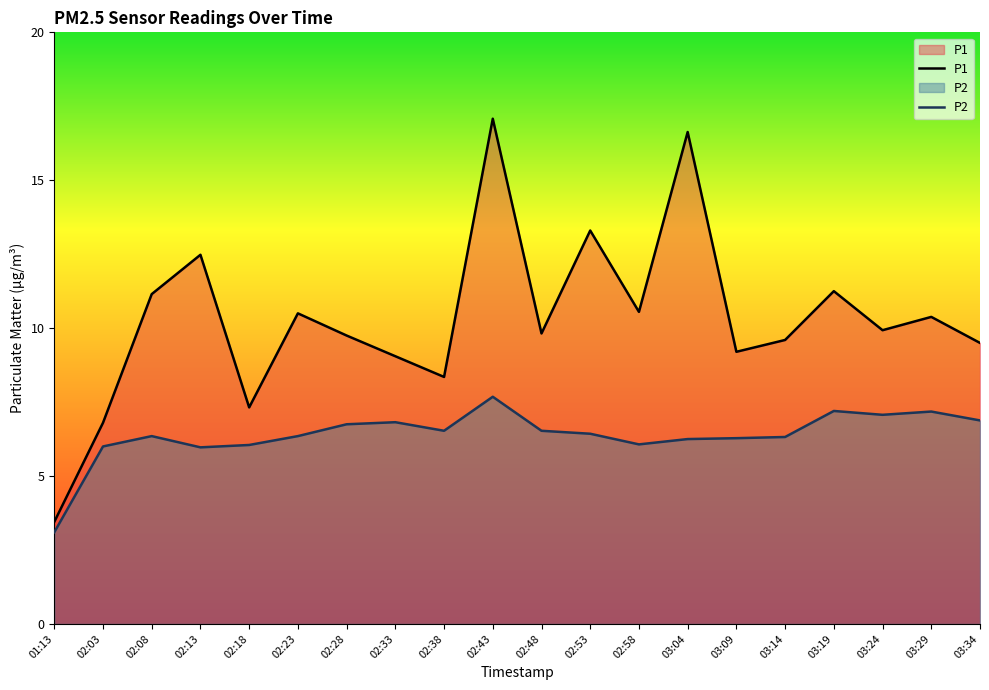

Is it true that P1 equals 5.4 at 03:29?

False